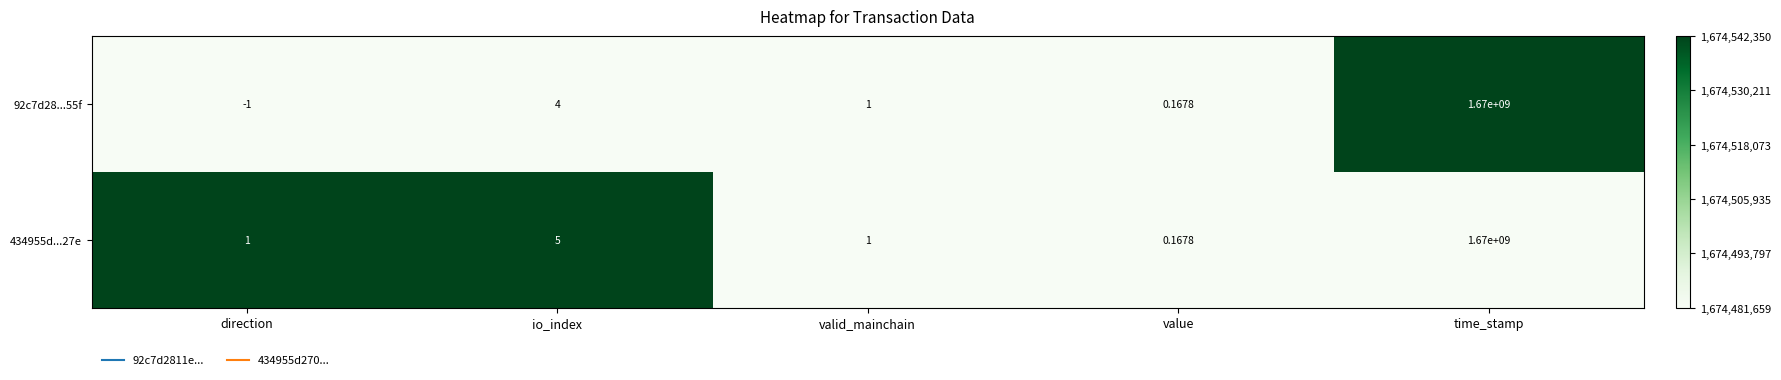

Which category has the highest value in the 92c7d28...55f series?

time_stamp